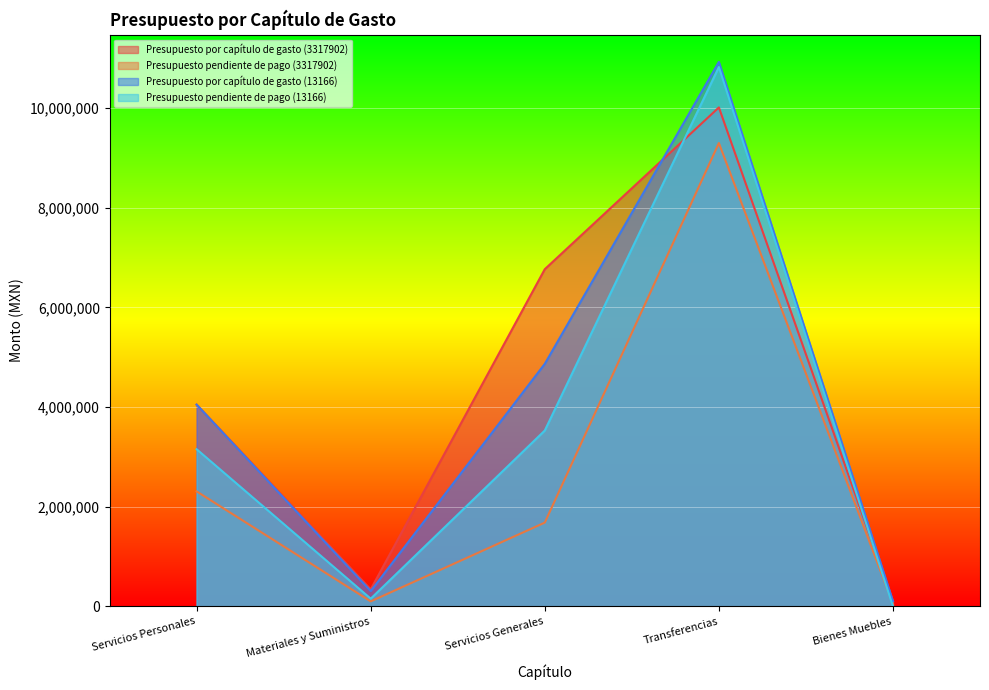

What is the difference between the maximum and minimum values in the Presupuesto por capítulo de gasto (13166) series?

10820431.0